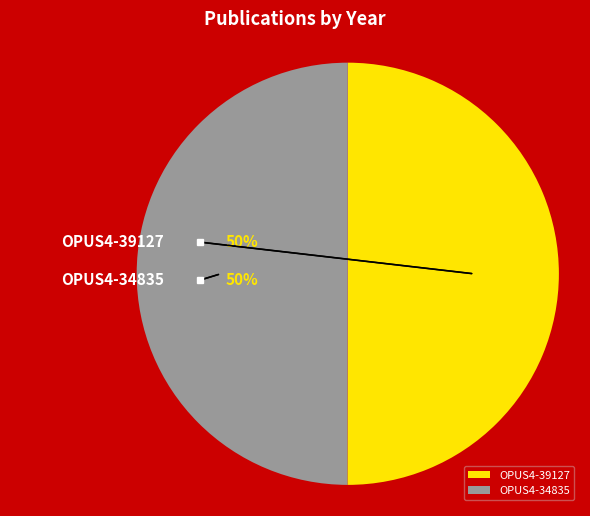

What is the smallest slice in the pie chart?

OPUS4-34835